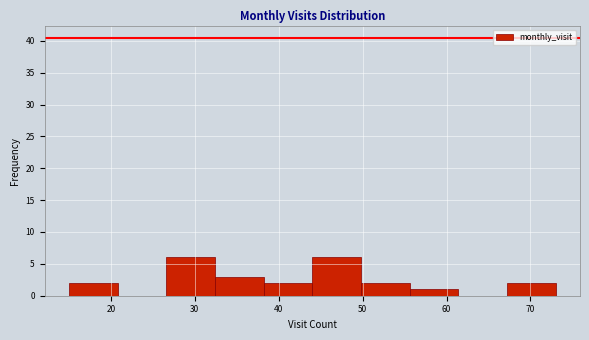

How tall is the bar that spans 44.0 to 49.8 on the x-axis? Neither the bar edges nor the heights are printed on the chart, so give them approximately, as read against the axes.

6